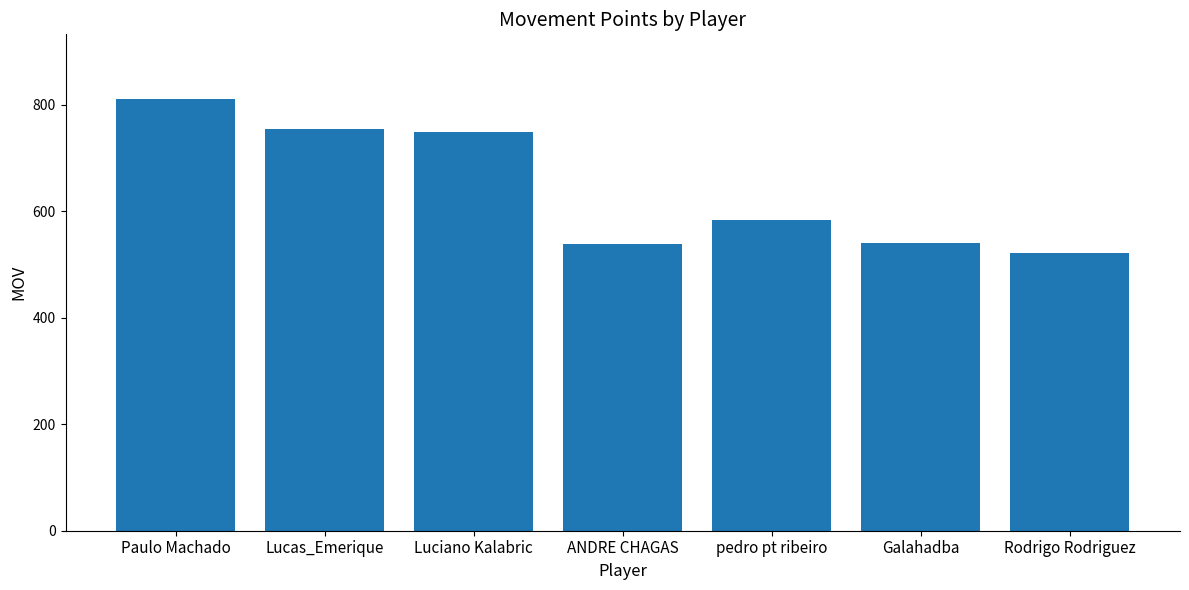

Read the value at Galahadba, to the nearest 5.

540